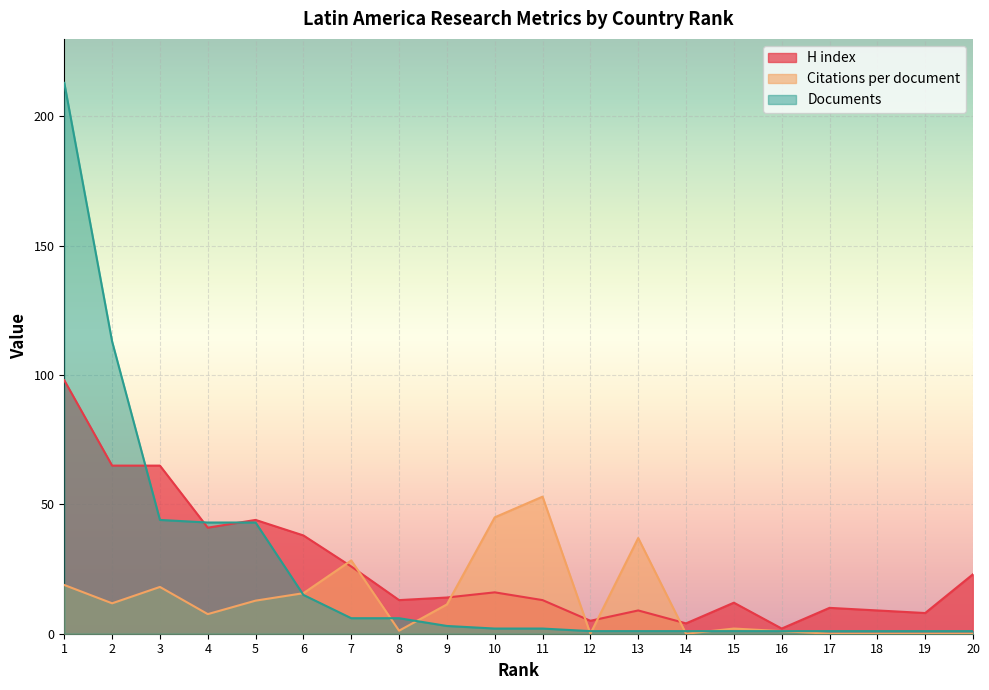

Reading left to right, what are all the values shown in this chart?

H index: 1=98.0	2=65.0	3=65.0	4=41.0	5=44.0	6=38.0	7=26.0	8=13.0	9=14.0	10=16.0	11=13.0	12=5.0	13=9.0	14=4.0	15=12.0	16=2.0	17=10.0	18=9.0	19=8.0	20=23.0
Citations per document: 1=18.8	2=11.8	3=18.1	4=7.6	5=12.8	6=15.7	7=28.3	8=1.2	9=11.3	10=45.0	11=53.0	12=0.0	13=37.0	14=0.0	15=2.0	16=1.0	17=0.0	18=0.0	19=0.0	20=0.0
Documents: 1=213.0	2=113.0	3=44.0	4=43.0	5=43.0	6=15.0	7=6.0	8=6.0	9=3.0	10=2.0	11=2.0	12=1.0	13=1.0	14=1.0	15=1.0	16=1.0	17=1.0	18=1.0	19=1.0	20=1.0